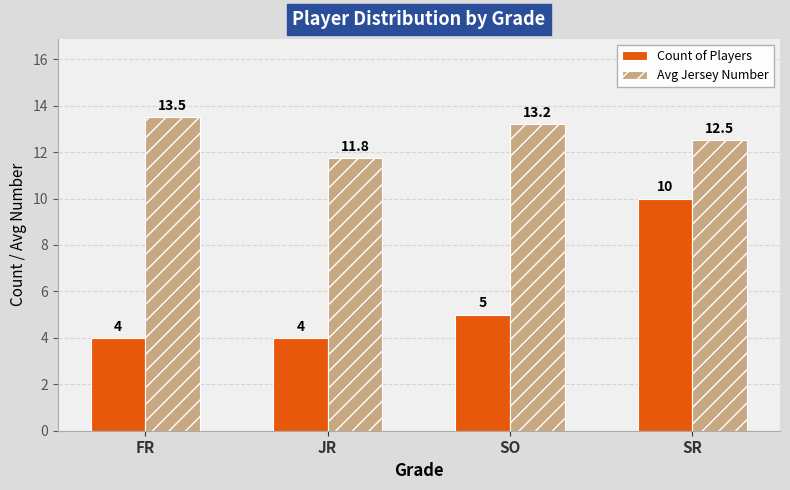

At which label does Avg Jersey Number reach its peak?

FR